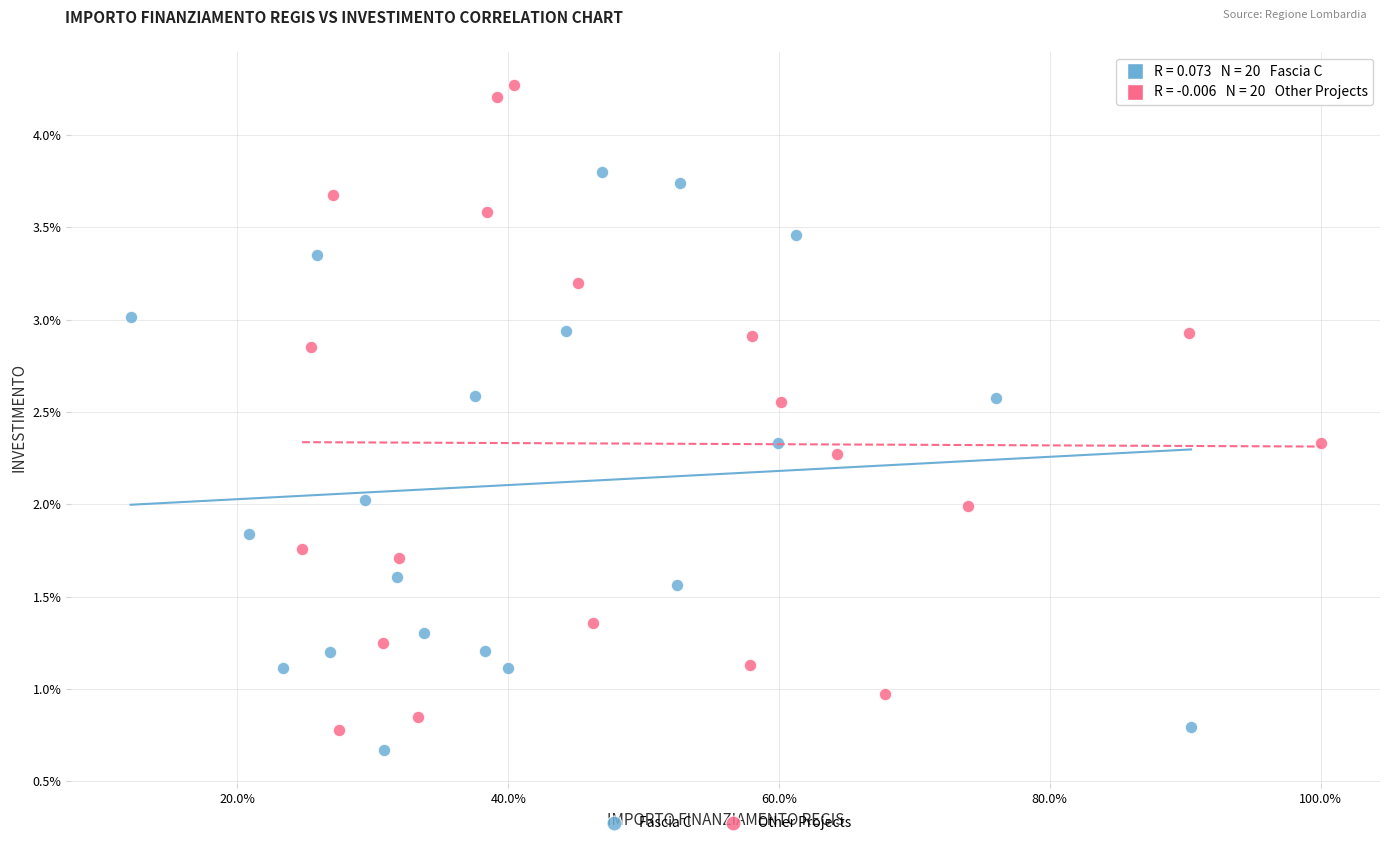

Which series has the largest Y range (max minus min)?

Other Projects